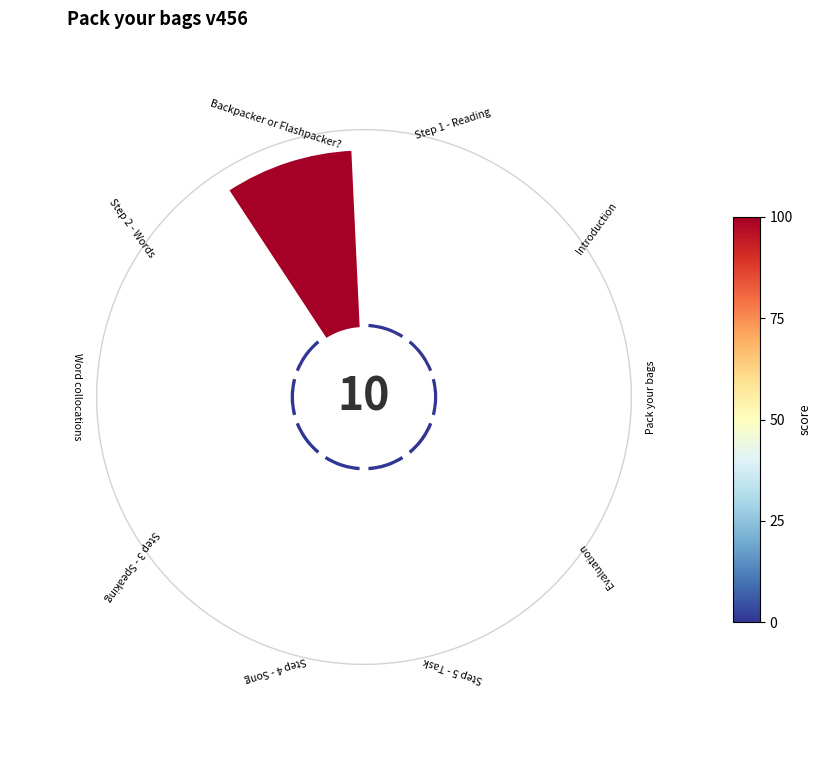

Count the number of slices in the pie.

10